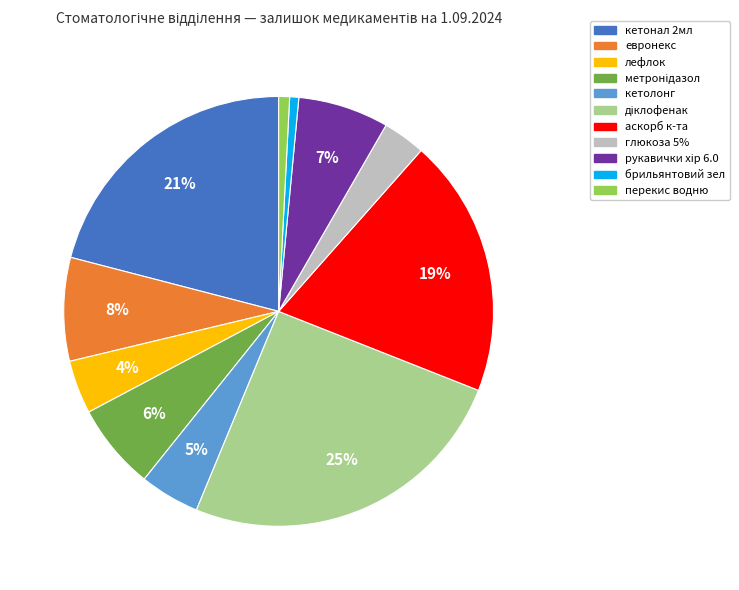

Is there a majority slice in this chart?

No